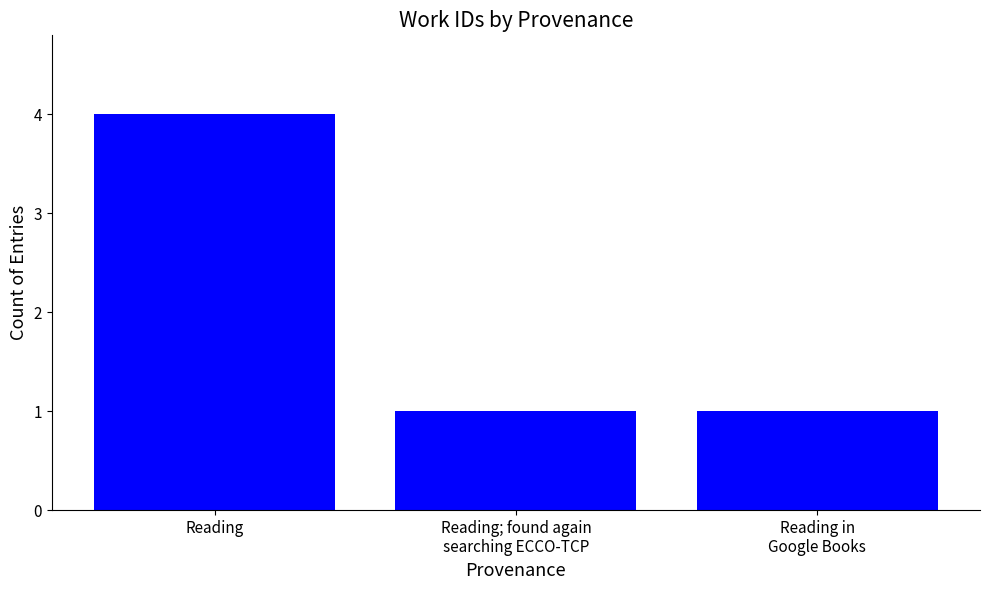

What is the label of the 1st bar from the left?

Reading